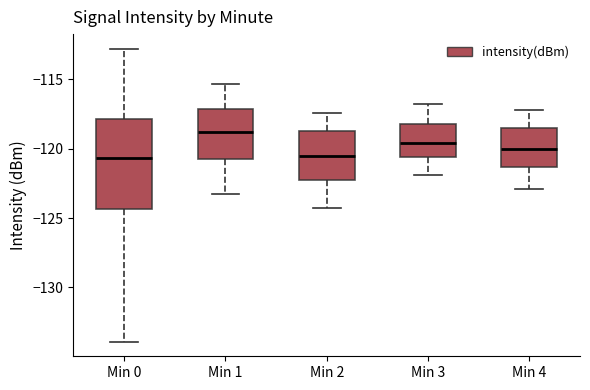

Reading left to right, transcribe this box plot: for each box, give where its median line is, the range the box spans, and where its two whiskers end, as read against the y-axis. The values are not printed on the chart, so give them approximately, as read against the axis.

Min 0: median -120.5, box -124.5 to -118.0, whiskers -134.0 to -113.0
Min 1: median -119.0, box -120.5 to -117.0, whiskers -123.0 to -115.5
Min 2: median -120.5, box -122.0 to -118.5, whiskers -124.5 to -117.5
Min 3: median -119.5, box -120.5 to -118.0, whiskers -122.0 to -117.0
Min 4: median -120.0, box -121.5 to -118.5, whiskers -123.0 to -117.0